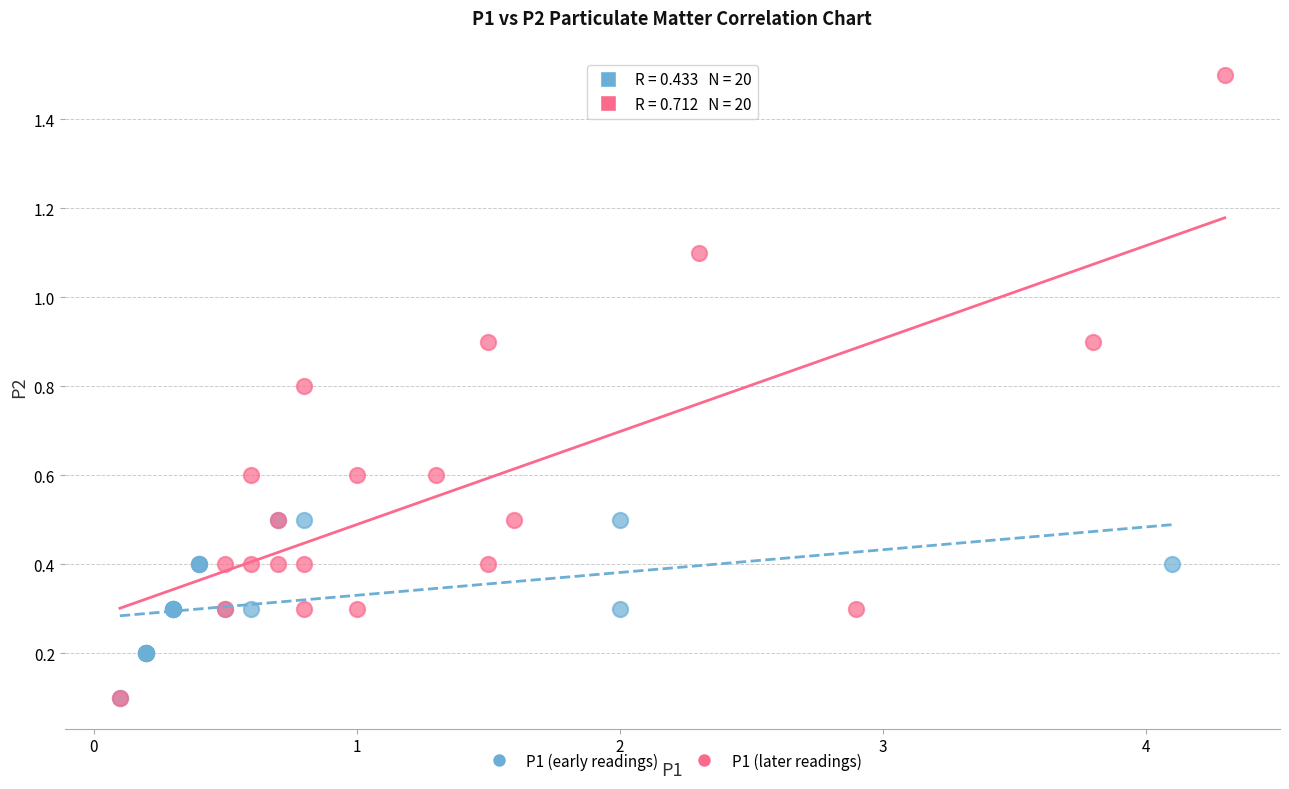

Which series contains the highest Y value?

P1 (later readings)